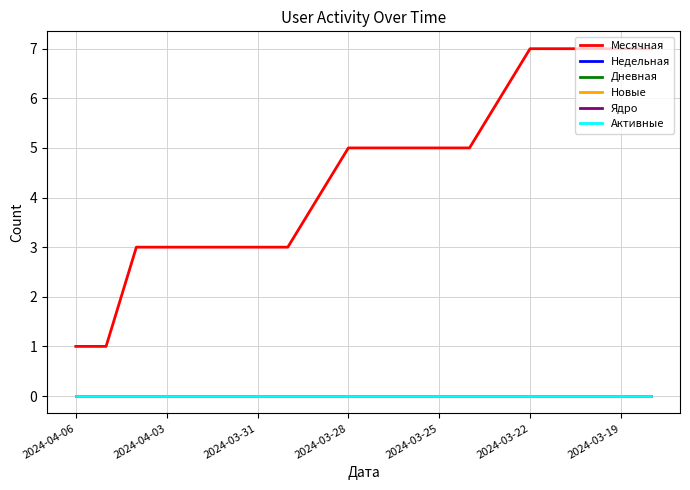

Which label corresponds to the smallest value in the chart?

2024-04-06